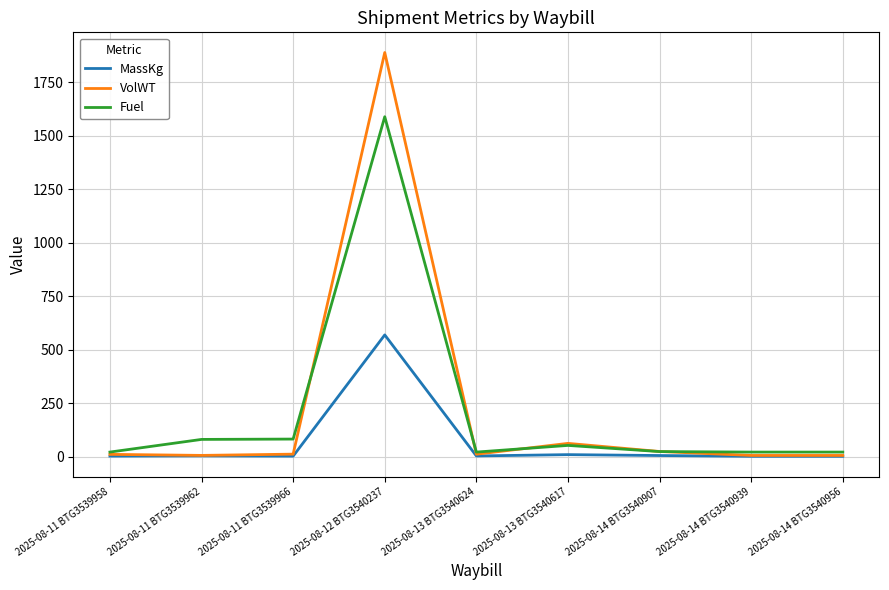

What is the highest value of the Fuel series?

1588.8